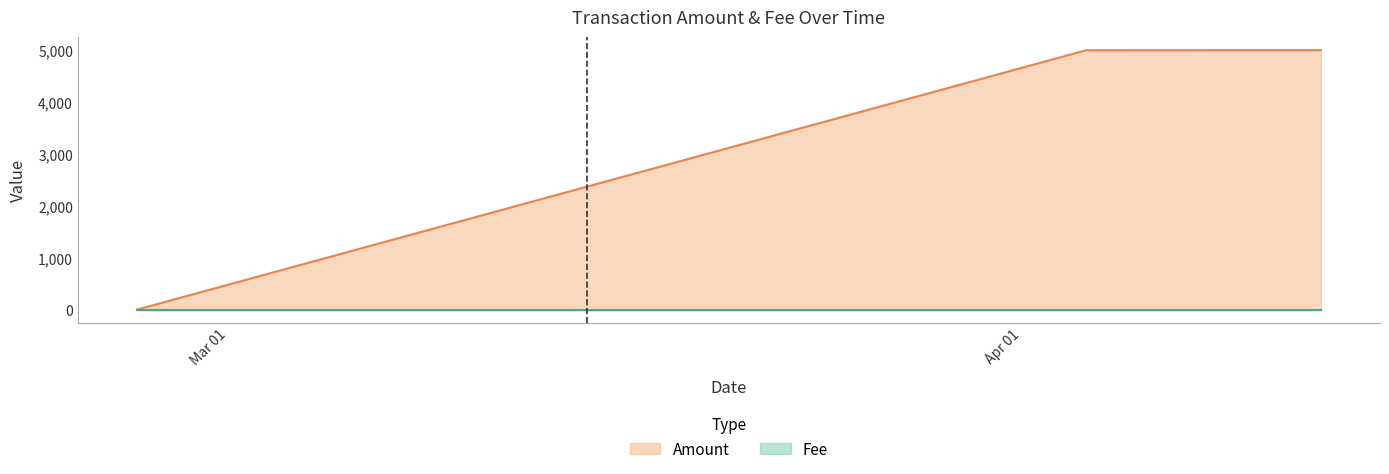

How many lines are shown in the chart?

2